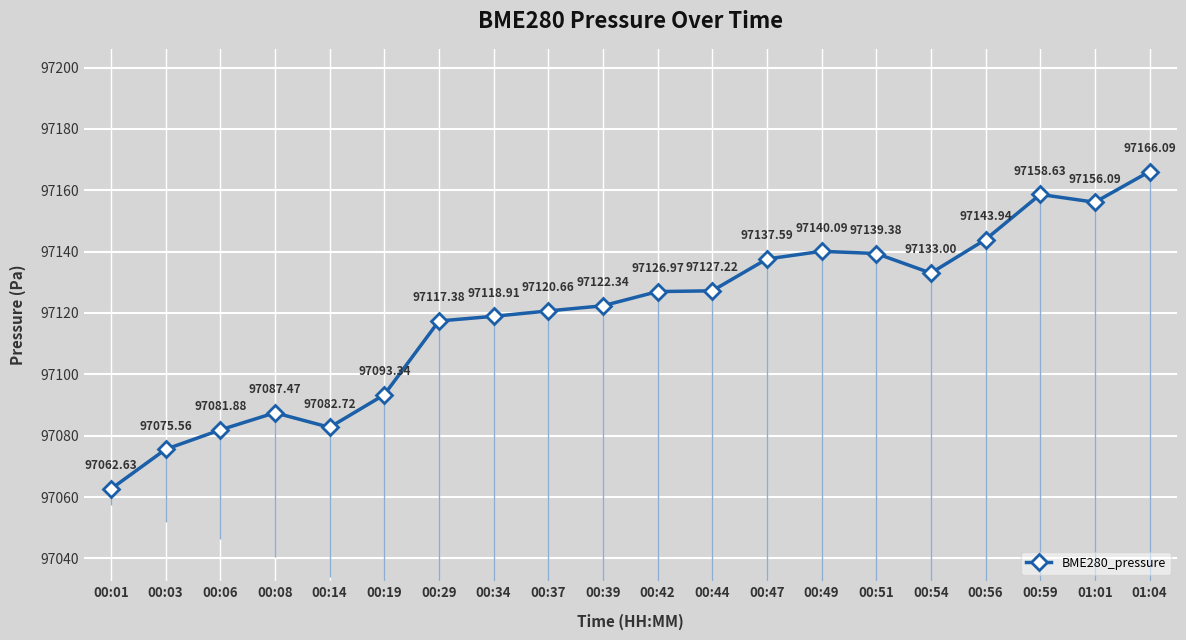

What is the value of the 13th point from the left?

97137.6